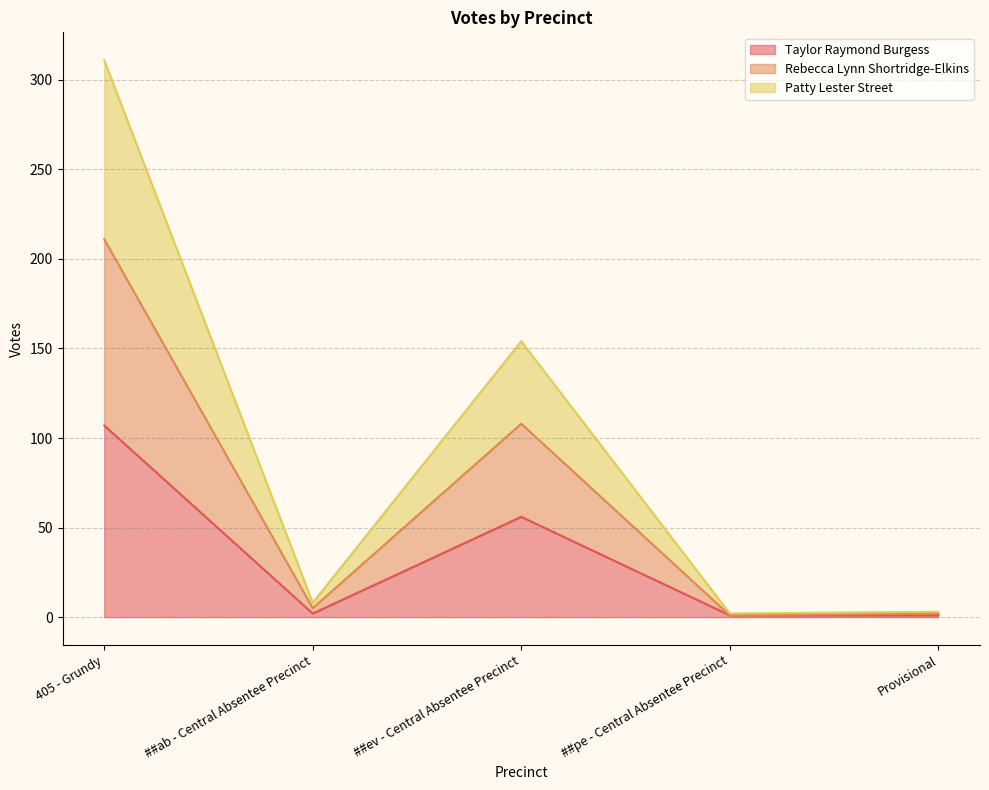

True or false: Patty Lester Street has more than 0 interior local peaks.

True